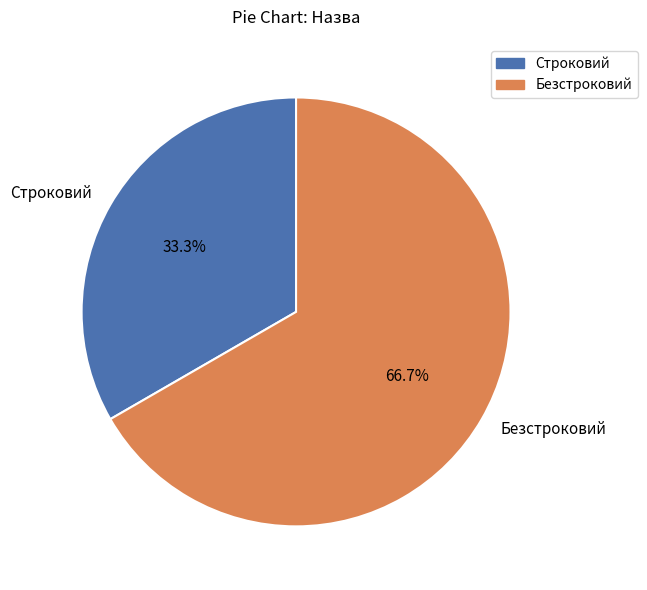

To the nearest percent, what is the average slice percentage?

50%